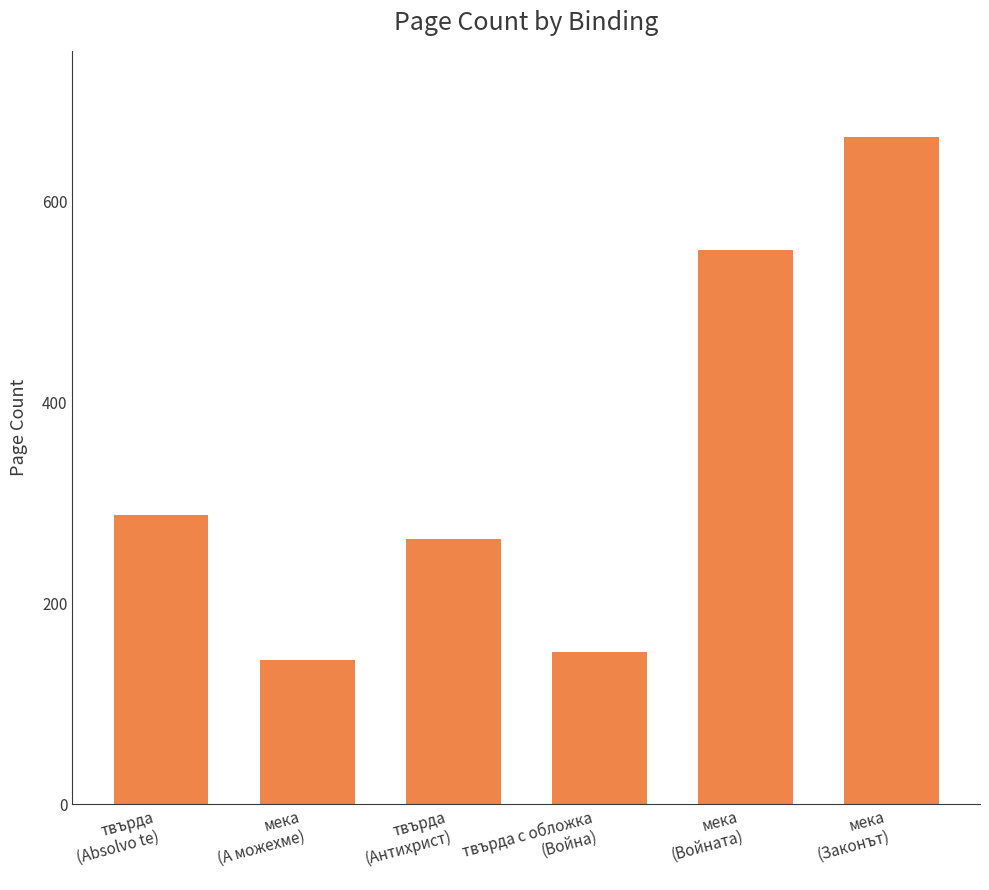

What is the ratio of the value at твърда с обложка
(Война) to the value at твърда
(Absolvo te)?

0.5